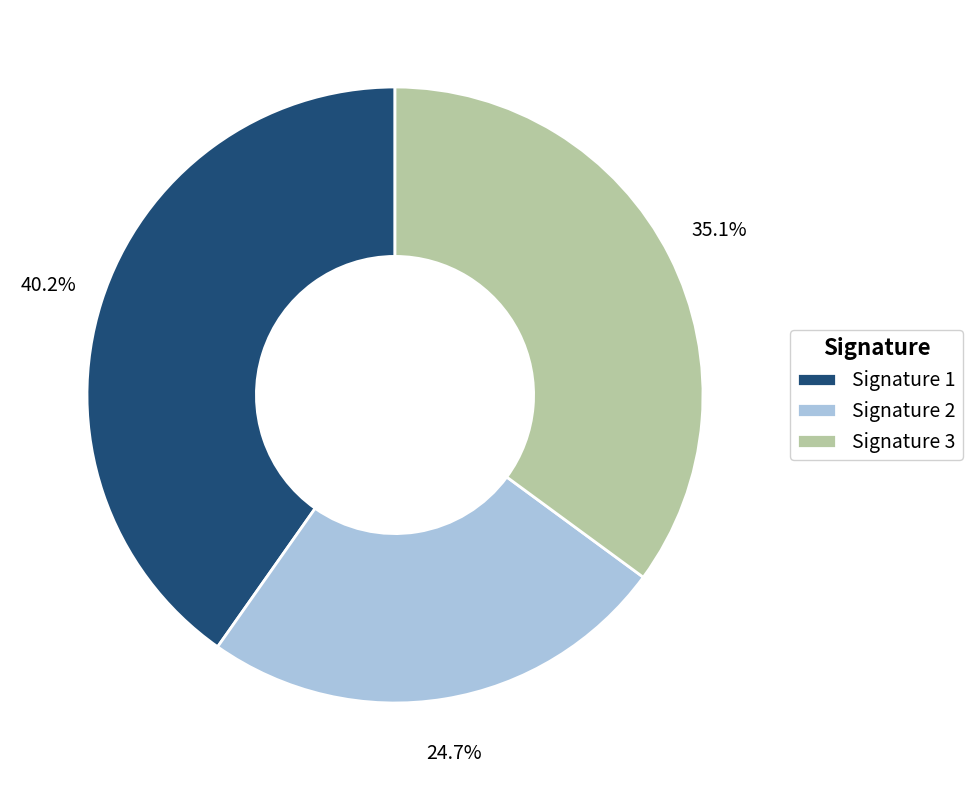

Rank the categories by value from lowest to highest.

Signature 2, Signature 3, Signature 1